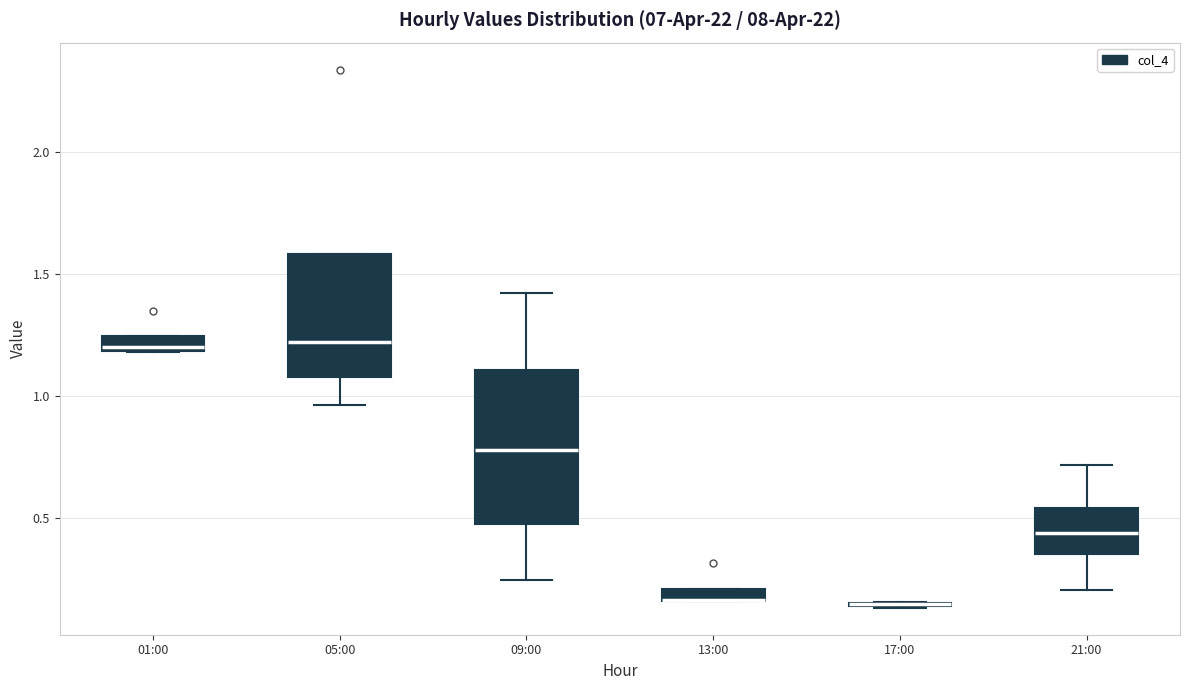

Where is the lower edge of the box for 01:00 on the y-axis? The values are not printed on the chart, so give them approximately, as read against the axis.

1.20